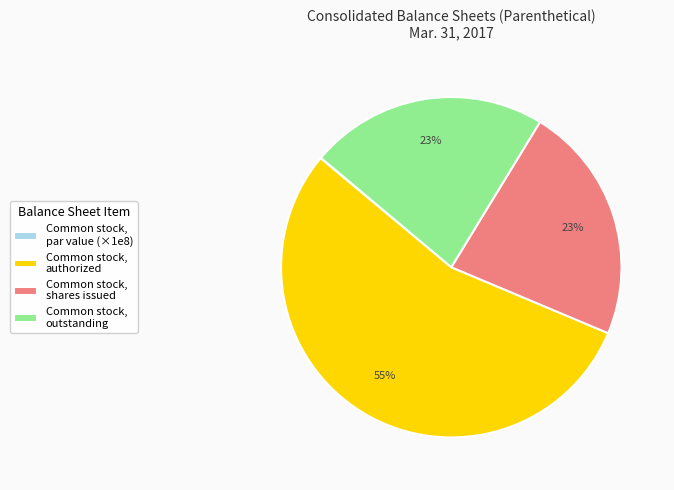

Which has a higher value, Common stock, shares issued or Common stock, authorized?

Common stock, authorized